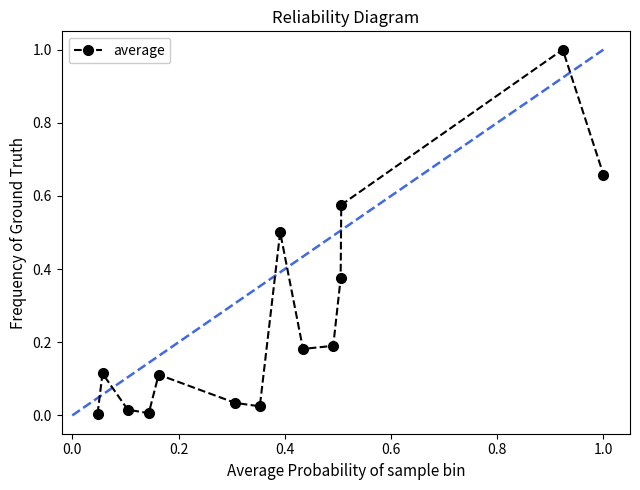

How many points are lower than both their immediate neighbors (excluding endpoints)?

3